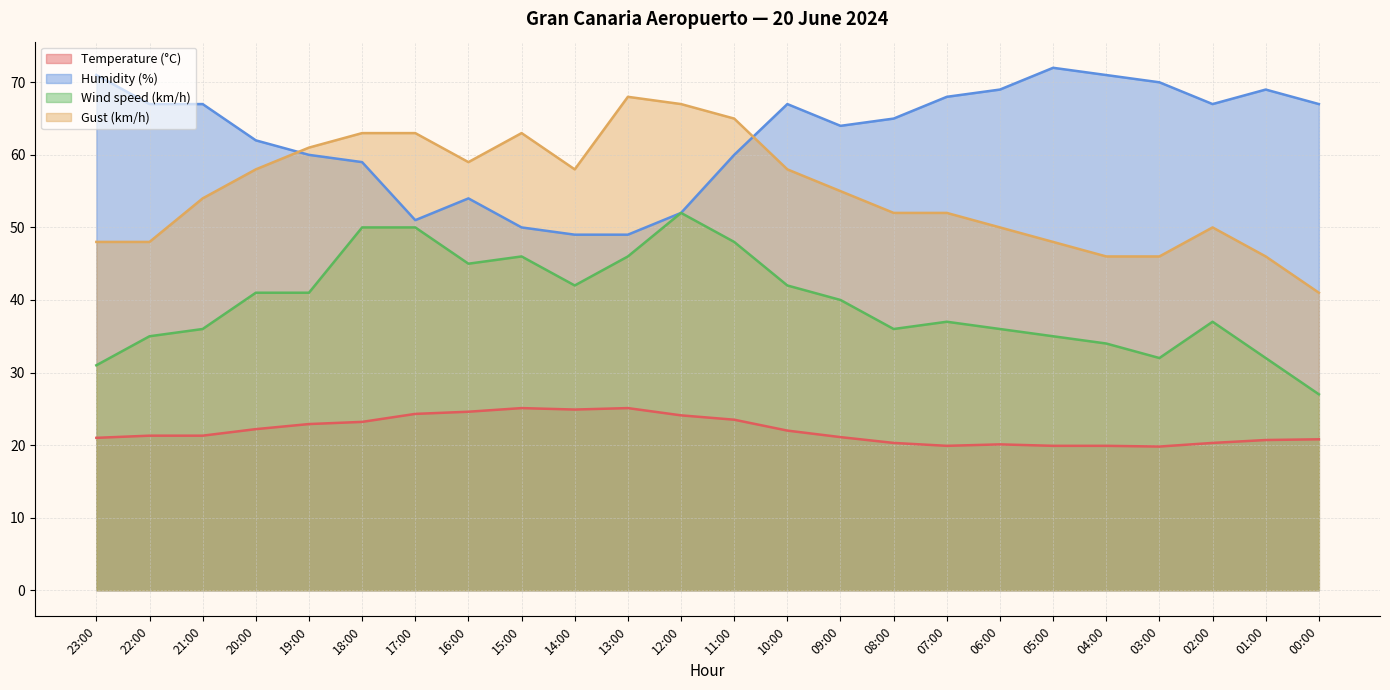

What are all the series names shown in the legend?

Temperature (°C), Humidity (%), Wind speed (km/h), Gust (km/h)